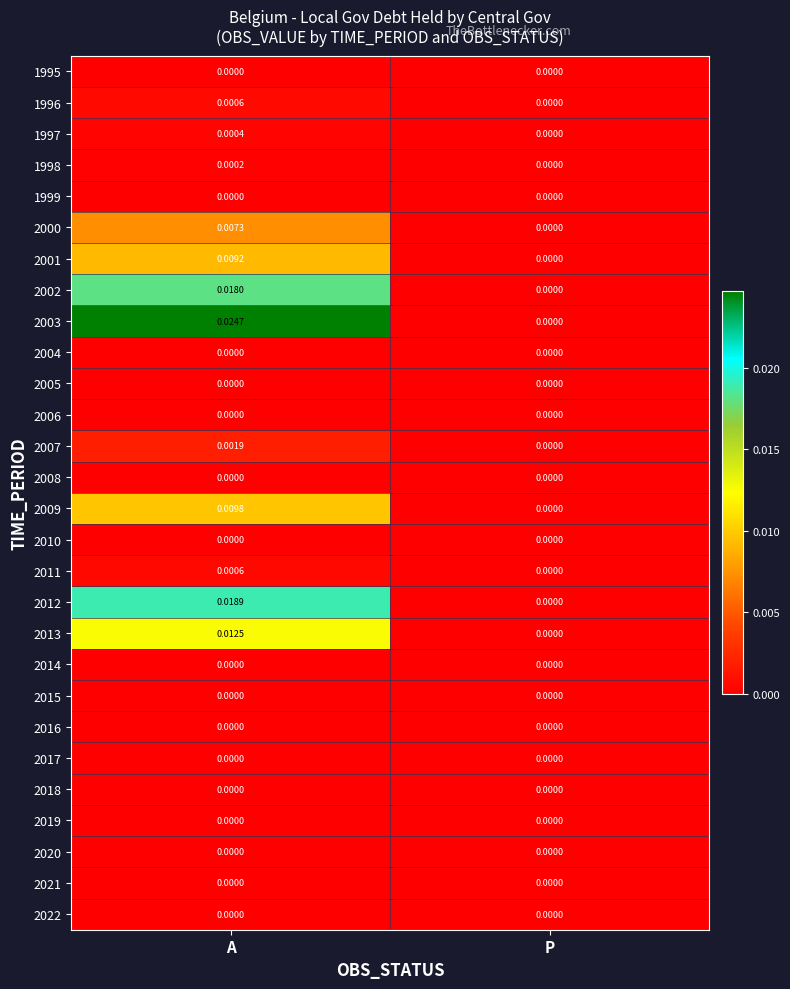

How many series are shown in this chart?

28